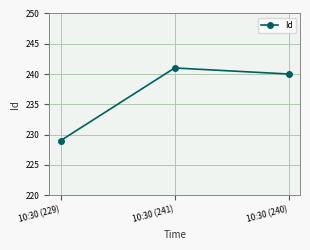

What is the ratio of the value at 10:30 (241) to the value at 10:30 (229)?

1.1